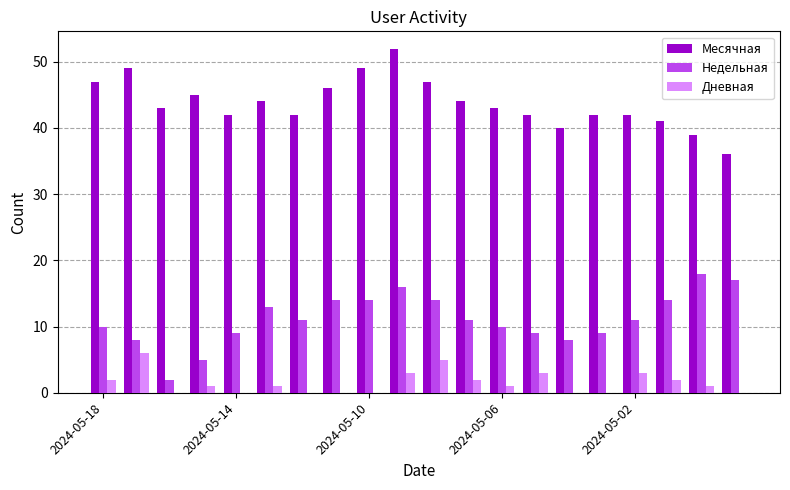

Which series has the largest total across all categories?

Месячная